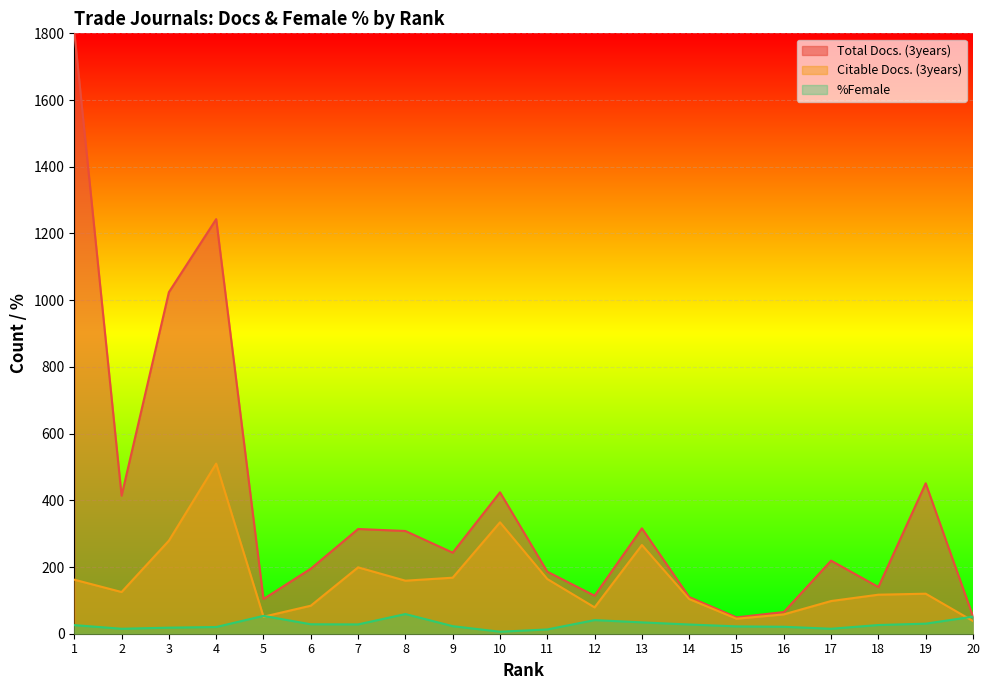

Which series has the largest total across all categories?

Total Docs. (3years)